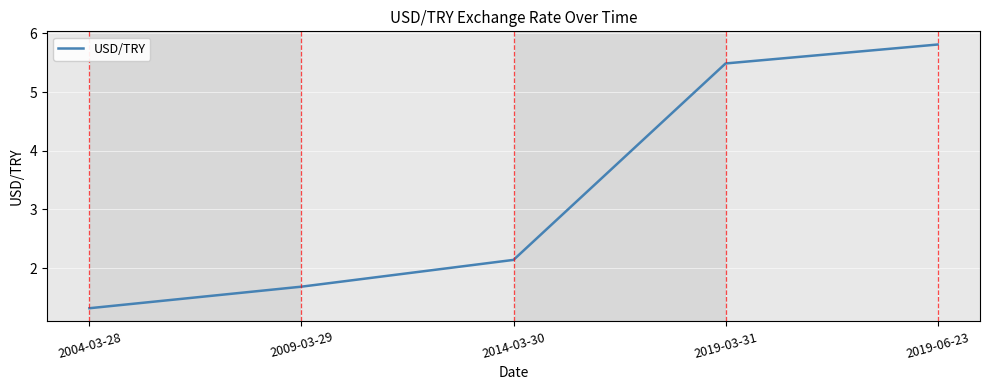

What is the greatest value displayed?

5.8